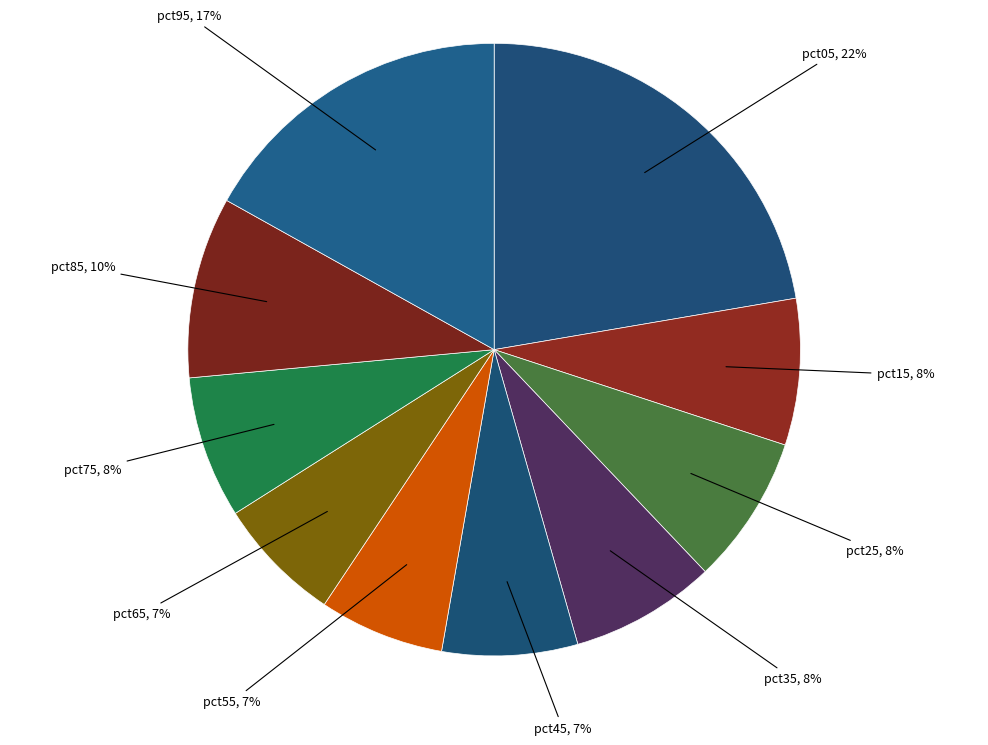

True or false: pct85 accounts for 10% of the total.

True